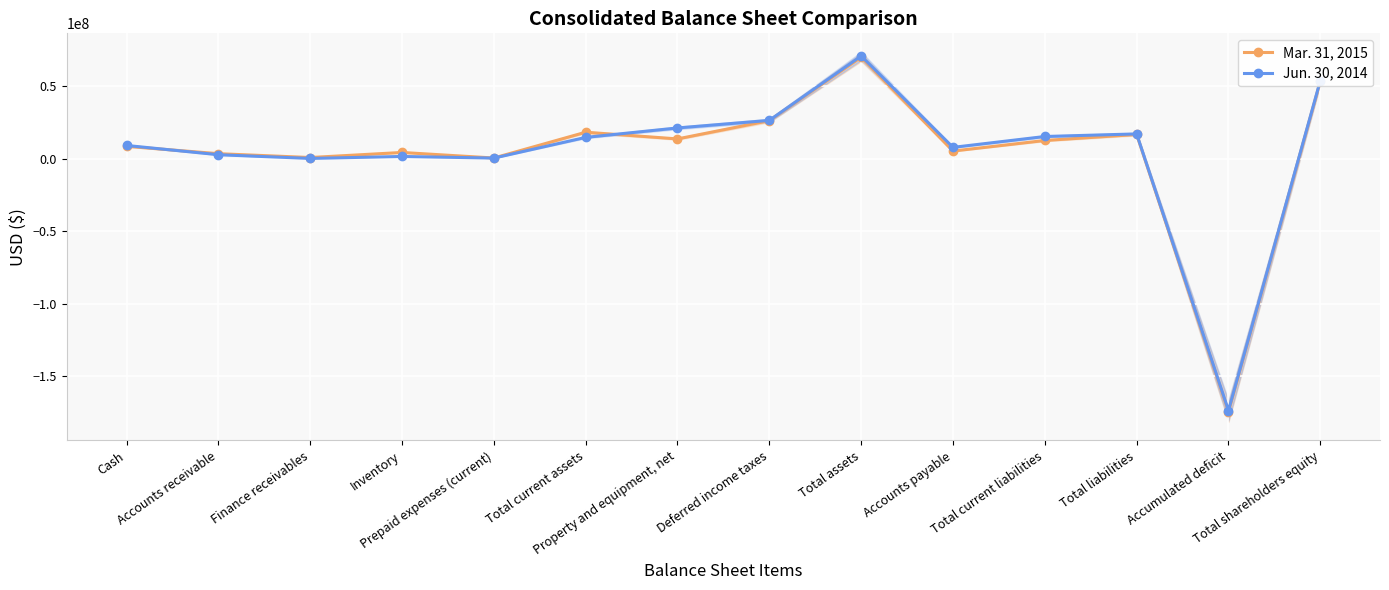

True or false: Jun. 30, 2014 has more than 0 points higher than both neighbors.

True